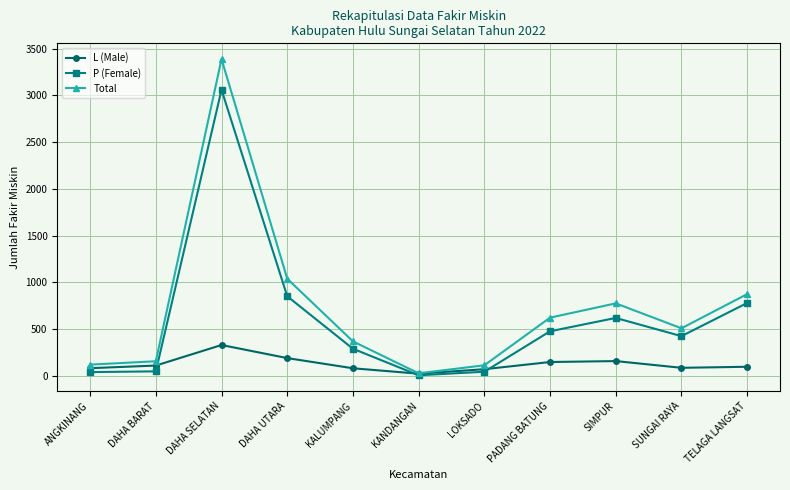

How many data points in L (Male) are less than 95?

5